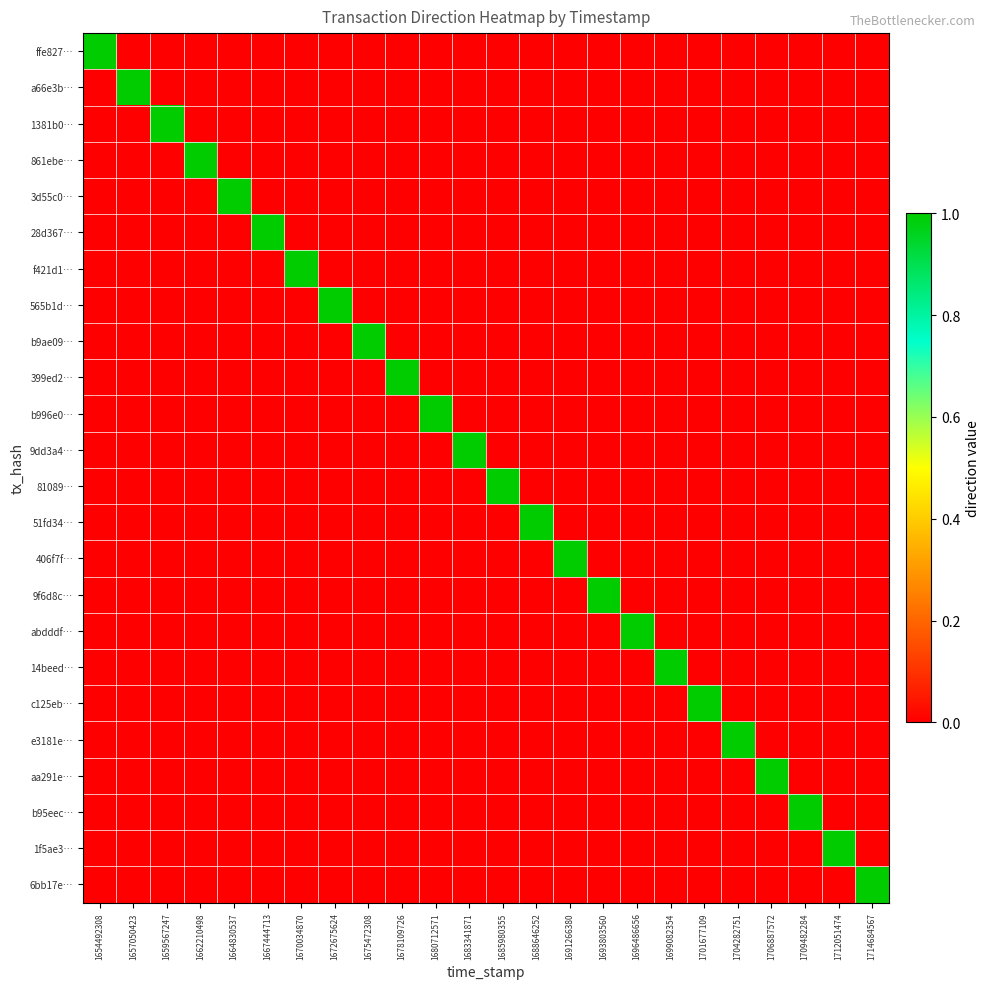

Reading left to right, list all the values displayed in this chart.

ffe827…: 1654492308=1	1657050423=0	1659567247=0	1662210498=0	1664830537=0	1667444713=0	1670034870=0	1672675624=0	1675472308=0	1678109726=0	1680712571=0	1683341871=0	1685980355=0	1688646252=0	1691266380=0	1693803560=0	1696486656=0	1699082354=0	1701677109=0	1704282751=0	1706887572=0	1709482284=0	1712051474=0	1714684567=0
a66e3b…: 1654492308=0	1657050423=1	1659567247=0	1662210498=0	1664830537=0	1667444713=0	1670034870=0	1672675624=0	1675472308=0	1678109726=0	1680712571=0	1683341871=0	1685980355=0	1688646252=0	1691266380=0	1693803560=0	1696486656=0	1699082354=0	1701677109=0	1704282751=0	1706887572=0	1709482284=0	1712051474=0	1714684567=0
1381b0…: 1654492308=0	1657050423=0	1659567247=1	1662210498=0	1664830537=0	1667444713=0	1670034870=0	1672675624=0	1675472308=0	1678109726=0	1680712571=0	1683341871=0	1685980355=0	1688646252=0	1691266380=0	1693803560=0	1696486656=0	1699082354=0	1701677109=0	1704282751=0	1706887572=0	1709482284=0	1712051474=0	1714684567=0
861ebe…: 1654492308=0	1657050423=0	1659567247=0	1662210498=1	1664830537=0	1667444713=0	1670034870=0	1672675624=0	1675472308=0	1678109726=0	1680712571=0	1683341871=0	1685980355=0	1688646252=0	1691266380=0	1693803560=0	1696486656=0	1699082354=0	1701677109=0	1704282751=0	1706887572=0	1709482284=0	1712051474=0	1714684567=0
3d55c0…: 1654492308=0	1657050423=0	1659567247=0	1662210498=0	1664830537=1	1667444713=0	1670034870=0	1672675624=0	1675472308=0	1678109726=0	1680712571=0	1683341871=0	1685980355=0	1688646252=0	1691266380=0	1693803560=0	1696486656=0	1699082354=0	1701677109=0	1704282751=0	1706887572=0	1709482284=0	1712051474=0	1714684567=0
28d367…: 1654492308=0	1657050423=0	1659567247=0	1662210498=0	1664830537=0	1667444713=1	1670034870=0	1672675624=0	1675472308=0	1678109726=0	1680712571=0	1683341871=0	1685980355=0	1688646252=0	1691266380=0	1693803560=0	1696486656=0	1699082354=0	1701677109=0	1704282751=0	1706887572=0	1709482284=0	1712051474=0	1714684567=0
f421d1…: 1654492308=0	1657050423=0	1659567247=0	1662210498=0	1664830537=0	1667444713=0	1670034870=1	1672675624=0	1675472308=0	1678109726=0	1680712571=0	1683341871=0	1685980355=0	1688646252=0	1691266380=0	1693803560=0	1696486656=0	1699082354=0	1701677109=0	1704282751=0	1706887572=0	1709482284=0	1712051474=0	1714684567=0
565b1d…: 1654492308=0	1657050423=0	1659567247=0	1662210498=0	1664830537=0	1667444713=0	1670034870=0	1672675624=1	1675472308=0	1678109726=0	1680712571=0	1683341871=0	1685980355=0	1688646252=0	1691266380=0	1693803560=0	1696486656=0	1699082354=0	1701677109=0	1704282751=0	1706887572=0	1709482284=0	1712051474=0	1714684567=0
b9ae09…: 1654492308=0	1657050423=0	1659567247=0	1662210498=0	1664830537=0	1667444713=0	1670034870=0	1672675624=0	1675472308=1	1678109726=0	1680712571=0	1683341871=0	1685980355=0	1688646252=0	1691266380=0	1693803560=0	1696486656=0	1699082354=0	1701677109=0	1704282751=0	1706887572=0	1709482284=0	1712051474=0	1714684567=0
399ed2…: 1654492308=0	1657050423=0	1659567247=0	1662210498=0	1664830537=0	1667444713=0	1670034870=0	1672675624=0	1675472308=0	1678109726=1	1680712571=0	1683341871=0	1685980355=0	1688646252=0	1691266380=0	1693803560=0	1696486656=0	1699082354=0	1701677109=0	1704282751=0	1706887572=0	1709482284=0	1712051474=0	1714684567=0
b996e0…: 1654492308=0	1657050423=0	1659567247=0	1662210498=0	1664830537=0	1667444713=0	1670034870=0	1672675624=0	1675472308=0	1678109726=0	1680712571=1	1683341871=0	1685980355=0	1688646252=0	1691266380=0	1693803560=0	1696486656=0	1699082354=0	1701677109=0	1704282751=0	1706887572=0	1709482284=0	1712051474=0	1714684567=0
9dd3a4…: 1654492308=0	1657050423=0	1659567247=0	1662210498=0	1664830537=0	1667444713=0	1670034870=0	1672675624=0	1675472308=0	1678109726=0	1680712571=0	1683341871=1	1685980355=0	1688646252=0	1691266380=0	1693803560=0	1696486656=0	1699082354=0	1701677109=0	1704282751=0	1706887572=0	1709482284=0	1712051474=0	1714684567=0
81089…: 1654492308=0	1657050423=0	1659567247=0	1662210498=0	1664830537=0	1667444713=0	1670034870=0	1672675624=0	1675472308=0	1678109726=0	1680712571=0	1683341871=0	1685980355=1	1688646252=0	1691266380=0	1693803560=0	1696486656=0	1699082354=0	1701677109=0	1704282751=0	1706887572=0	1709482284=0	1712051474=0	1714684567=0
51fd34…: 1654492308=0	1657050423=0	1659567247=0	1662210498=0	1664830537=0	1667444713=0	1670034870=0	1672675624=0	1675472308=0	1678109726=0	1680712571=0	1683341871=0	1685980355=0	1688646252=1	1691266380=0	1693803560=0	1696486656=0	1699082354=0	1701677109=0	1704282751=0	1706887572=0	1709482284=0	1712051474=0	1714684567=0
406f7f…: 1654492308=0	1657050423=0	1659567247=0	1662210498=0	1664830537=0	1667444713=0	1670034870=0	1672675624=0	1675472308=0	1678109726=0	1680712571=0	1683341871=0	1685980355=0	1688646252=0	1691266380=1	1693803560=0	1696486656=0	1699082354=0	1701677109=0	1704282751=0	1706887572=0	1709482284=0	1712051474=0	1714684567=0
9f6d8c…: 1654492308=0	1657050423=0	1659567247=0	1662210498=0	1664830537=0	1667444713=0	1670034870=0	1672675624=0	1675472308=0	1678109726=0	1680712571=0	1683341871=0	1685980355=0	1688646252=0	1691266380=0	1693803560=1	1696486656=0	1699082354=0	1701677109=0	1704282751=0	1706887572=0	1709482284=0	1712051474=0	1714684567=0
abdddf…: 1654492308=0	1657050423=0	1659567247=0	1662210498=0	1664830537=0	1667444713=0	1670034870=0	1672675624=0	1675472308=0	1678109726=0	1680712571=0	1683341871=0	1685980355=0	1688646252=0	1691266380=0	1693803560=0	1696486656=1	1699082354=0	1701677109=0	1704282751=0	1706887572=0	1709482284=0	1712051474=0	1714684567=0
14beed…: 1654492308=0	1657050423=0	1659567247=0	1662210498=0	1664830537=0	1667444713=0	1670034870=0	1672675624=0	1675472308=0	1678109726=0	1680712571=0	1683341871=0	1685980355=0	1688646252=0	1691266380=0	1693803560=0	1696486656=0	1699082354=1	1701677109=0	1704282751=0	1706887572=0	1709482284=0	1712051474=0	1714684567=0
c125eb…: 1654492308=0	1657050423=0	1659567247=0	1662210498=0	1664830537=0	1667444713=0	1670034870=0	1672675624=0	1675472308=0	1678109726=0	1680712571=0	1683341871=0	1685980355=0	1688646252=0	1691266380=0	1693803560=0	1696486656=0	1699082354=0	1701677109=1	1704282751=0	1706887572=0	1709482284=0	1712051474=0	1714684567=0
e3181e…: 1654492308=0	1657050423=0	1659567247=0	1662210498=0	1664830537=0	1667444713=0	1670034870=0	1672675624=0	1675472308=0	1678109726=0	1680712571=0	1683341871=0	1685980355=0	1688646252=0	1691266380=0	1693803560=0	1696486656=0	1699082354=0	1701677109=0	1704282751=1	1706887572=0	1709482284=0	1712051474=0	1714684567=0
aa291e…: 1654492308=0	1657050423=0	1659567247=0	1662210498=0	1664830537=0	1667444713=0	1670034870=0	1672675624=0	1675472308=0	1678109726=0	1680712571=0	1683341871=0	1685980355=0	1688646252=0	1691266380=0	1693803560=0	1696486656=0	1699082354=0	1701677109=0	1704282751=0	1706887572=1	1709482284=0	1712051474=0	1714684567=0
b95eec…: 1654492308=0	1657050423=0	1659567247=0	1662210498=0	1664830537=0	1667444713=0	1670034870=0	1672675624=0	1675472308=0	1678109726=0	1680712571=0	1683341871=0	1685980355=0	1688646252=0	1691266380=0	1693803560=0	1696486656=0	1699082354=0	1701677109=0	1704282751=0	1706887572=0	1709482284=1	1712051474=0	1714684567=0
1f5ae3…: 1654492308=0	1657050423=0	1659567247=0	1662210498=0	1664830537=0	1667444713=0	1670034870=0	1672675624=0	1675472308=0	1678109726=0	1680712571=0	1683341871=0	1685980355=0	1688646252=0	1691266380=0	1693803560=0	1696486656=0	1699082354=0	1701677109=0	1704282751=0	1706887572=0	1709482284=0	1712051474=1	1714684567=0
6bb17e…: 1654492308=0	1657050423=0	1659567247=0	1662210498=0	1664830537=0	1667444713=0	1670034870=0	1672675624=0	1675472308=0	1678109726=0	1680712571=0	1683341871=0	1685980355=0	1688646252=0	1691266380=0	1693803560=0	1696486656=0	1699082354=0	1701677109=0	1704282751=0	1706887572=0	1709482284=0	1712051474=0	1714684567=1